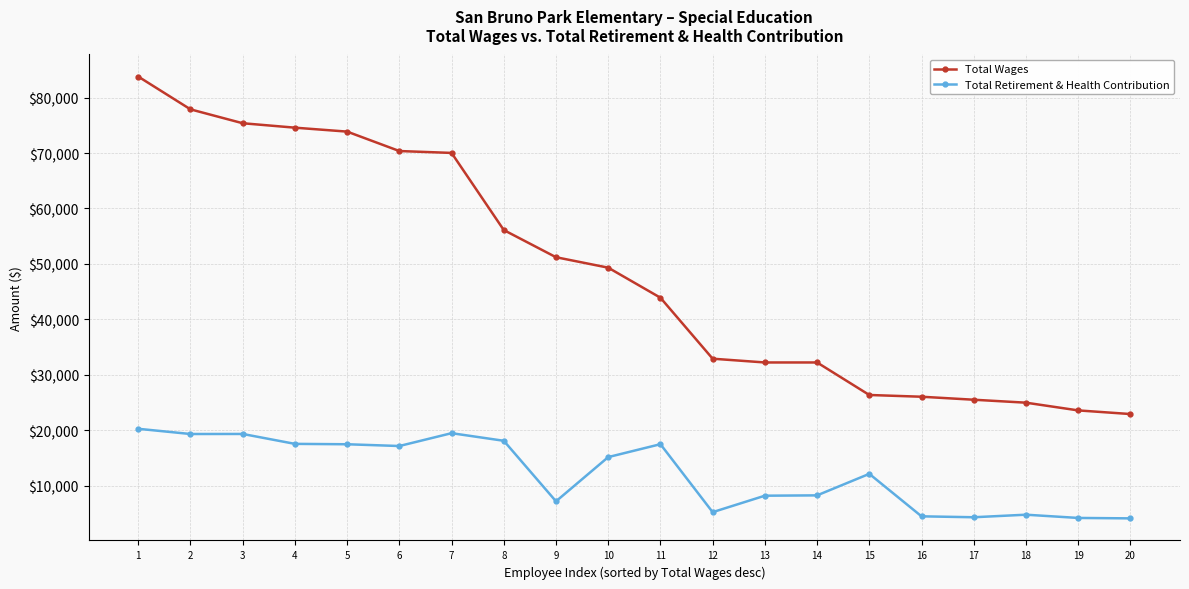

What is the value of the Total Wages point at the 18th from the left?

24948